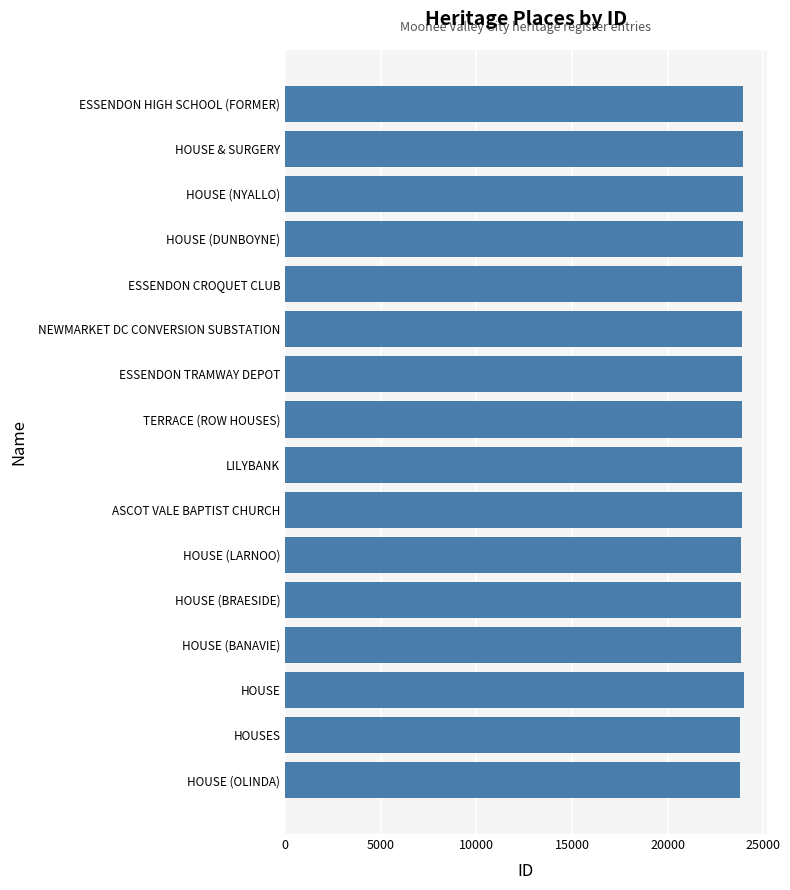

The chart shows a value of 33600 at LILYBANK. True or false?

False